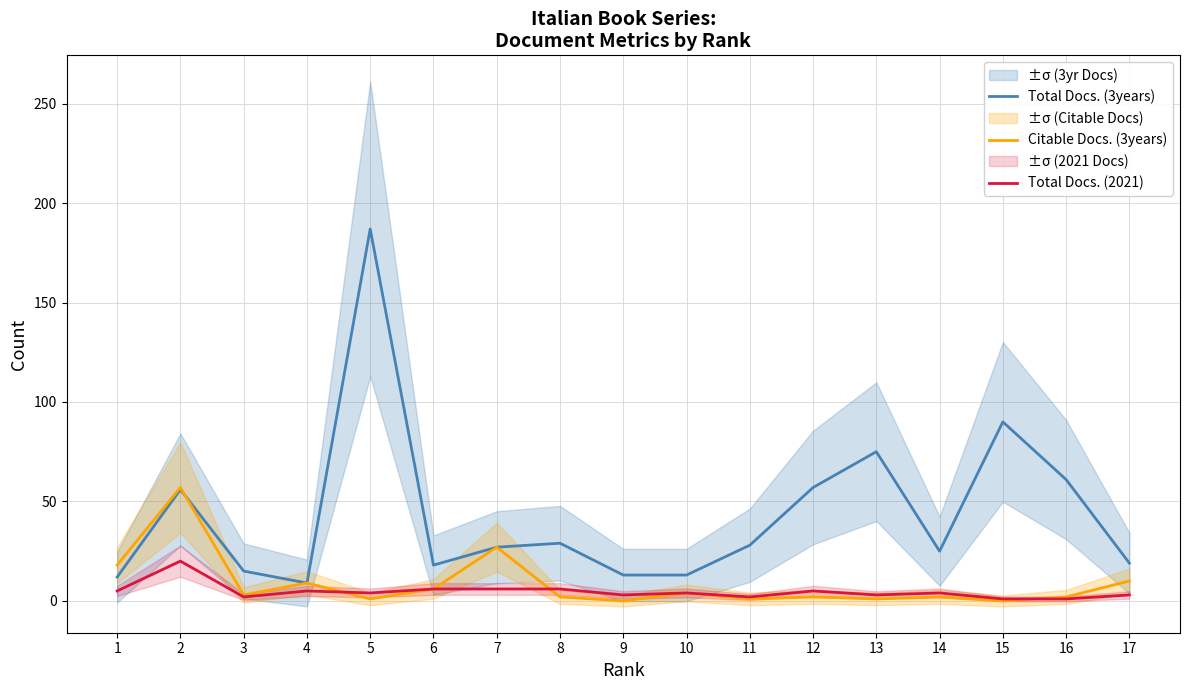

What is the total value across all series at 17?

32